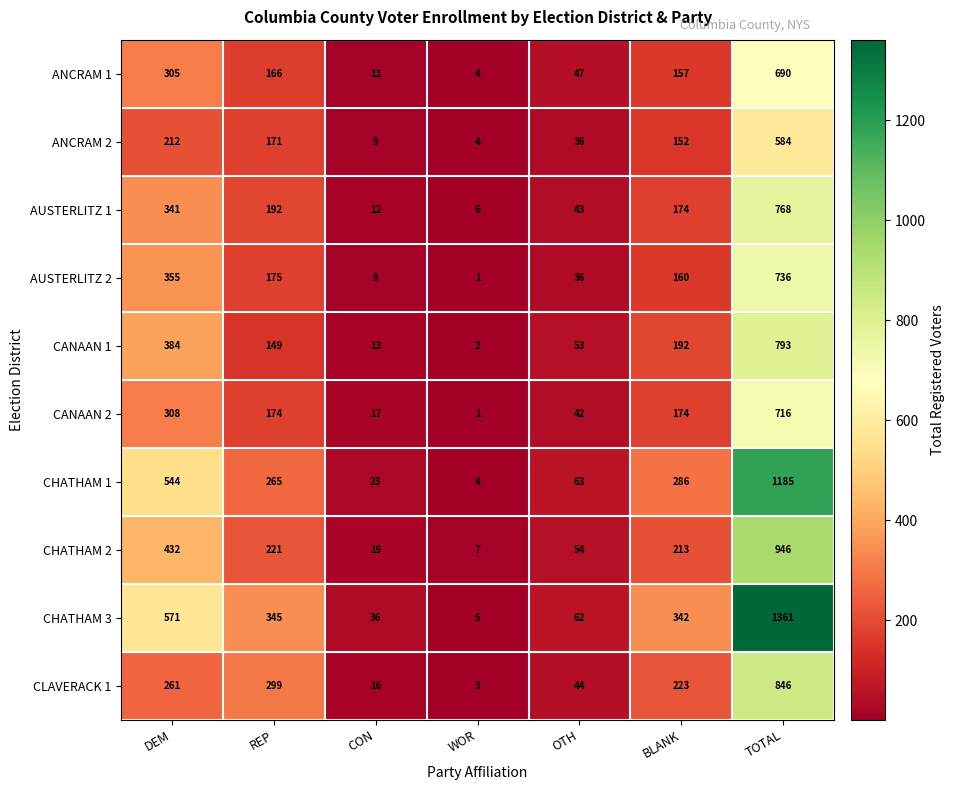

List the series in order of their peak value, highest first.

CHATHAM 3, CHATHAM 1, CHATHAM 2, CLAVERACK 1, CANAAN 1, AUSTERLITZ 1, AUSTERLITZ 2, CANAAN 2, ANCRAM 1, ANCRAM 2